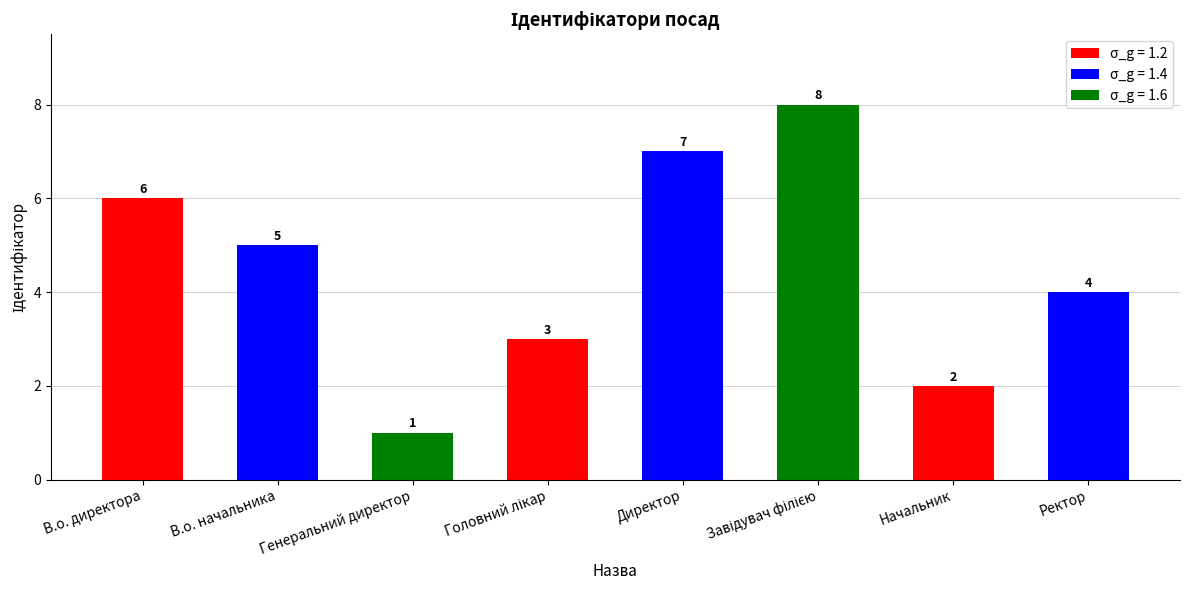

At which label does the data first exceed 5?

В.о. директора